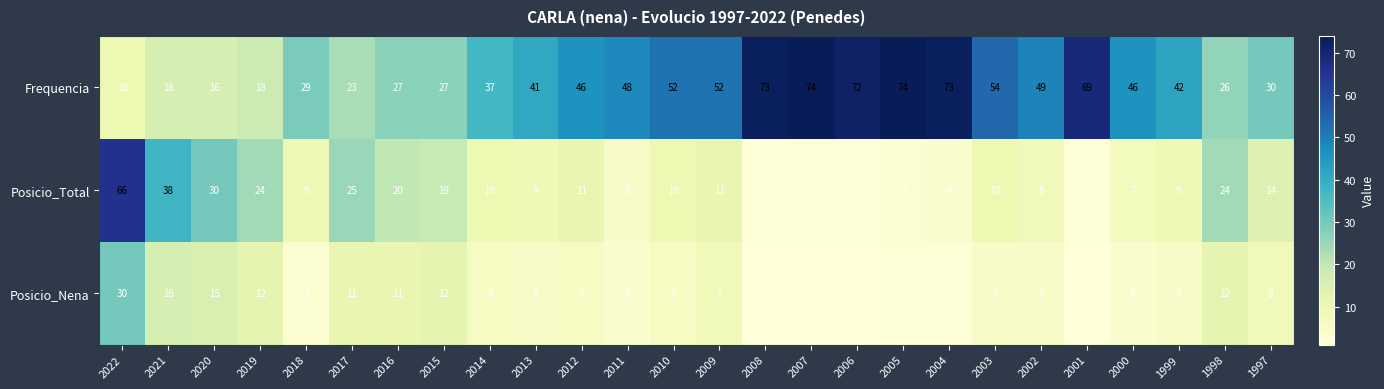

Where does the Posicio_Total series first go above 10?

2022